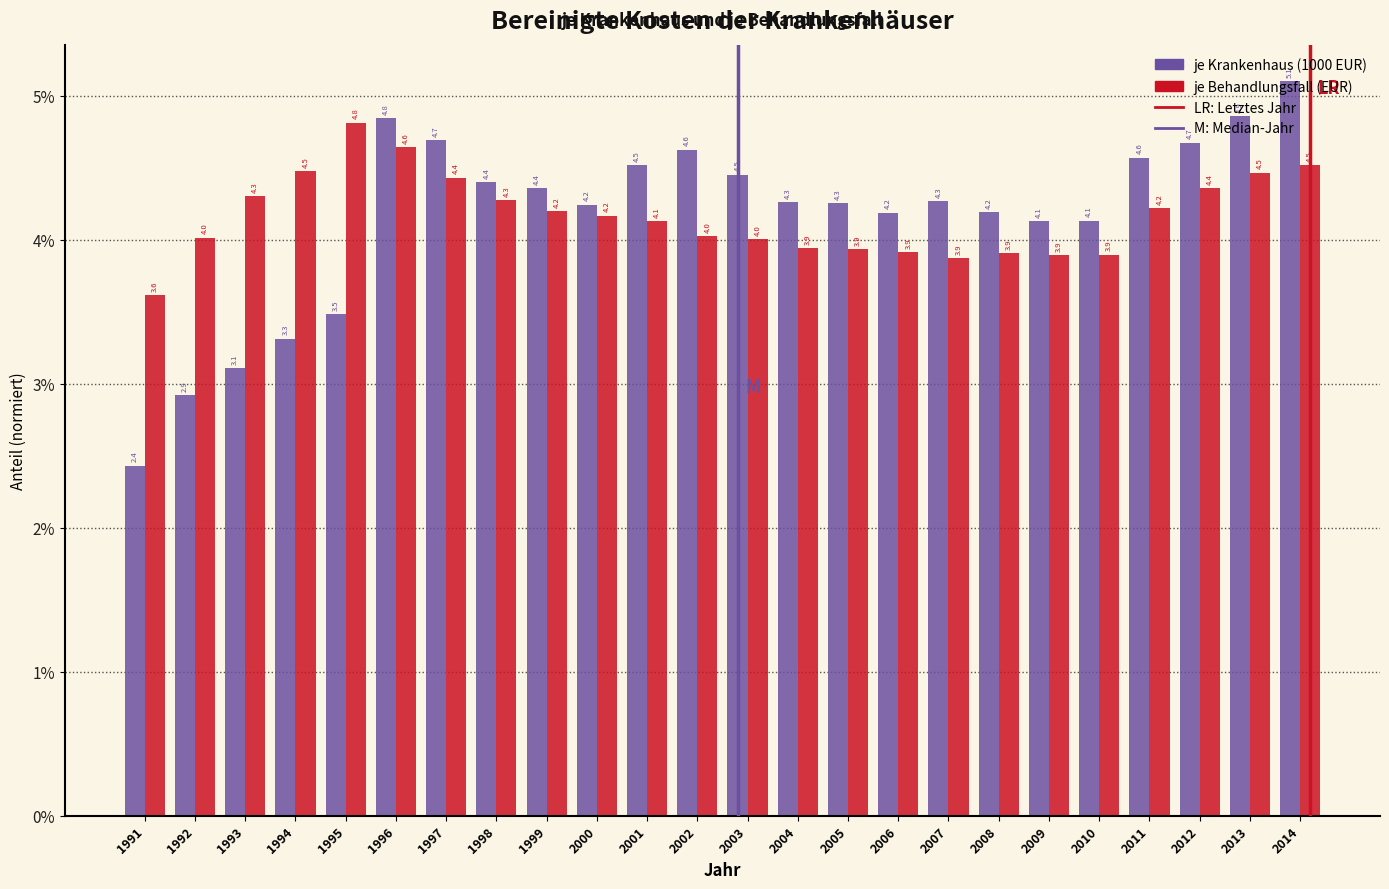

Are the bars grouped side by side (vs. stacked)?

Yes